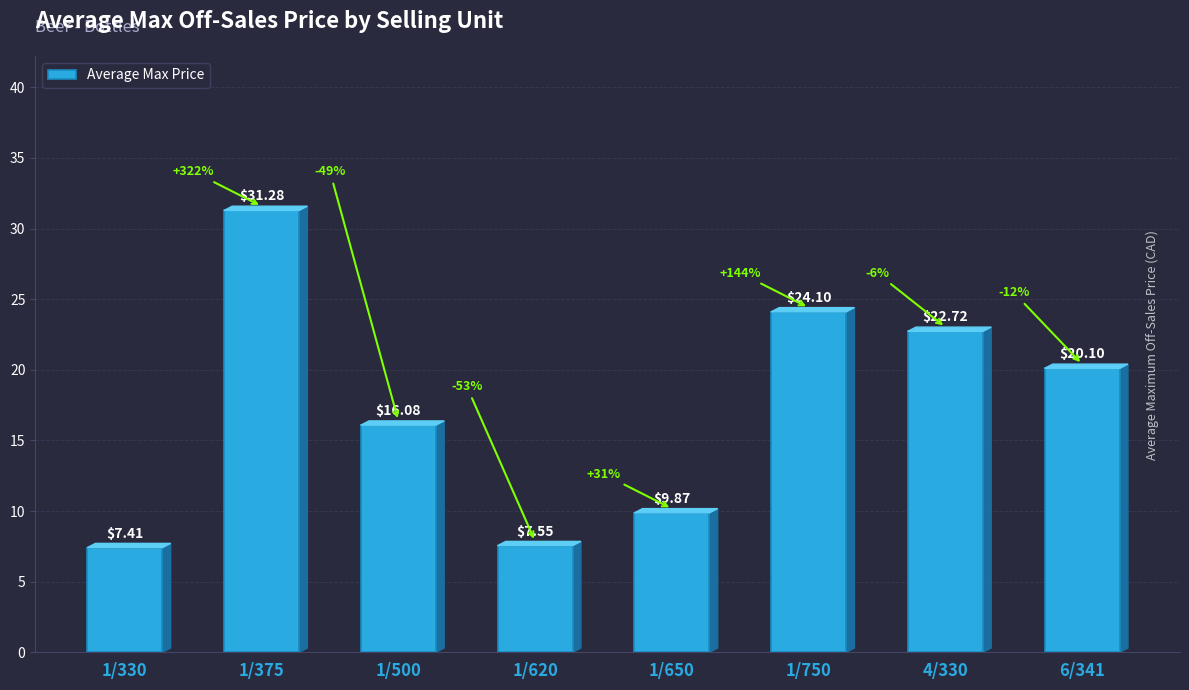

List the labels in order of value, smallest first.

1/330, 1/620, 1/650, 1/500, 6/341, 4/330, 1/750, 1/375